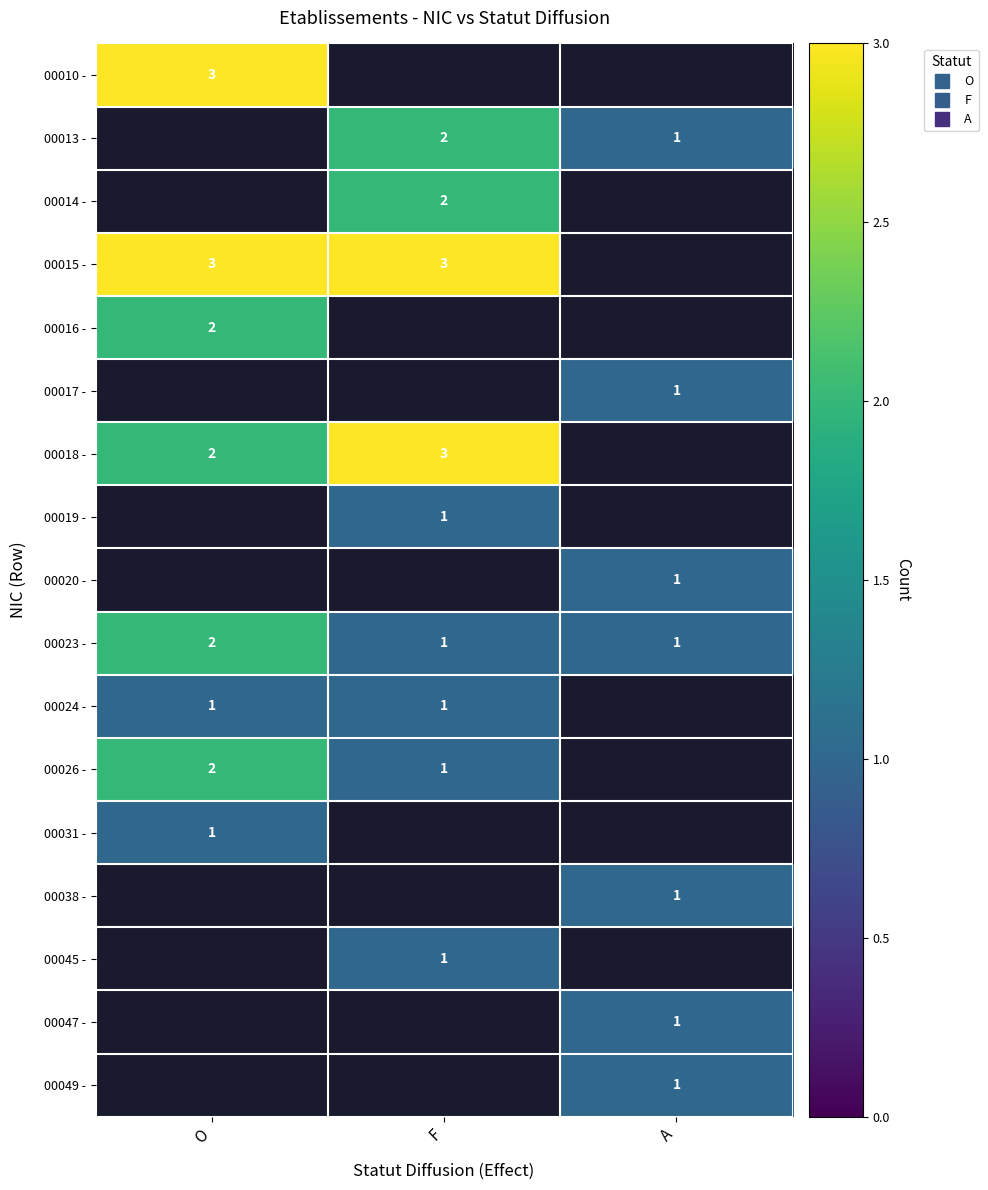

At which label is 00020 - closest to 0?

O